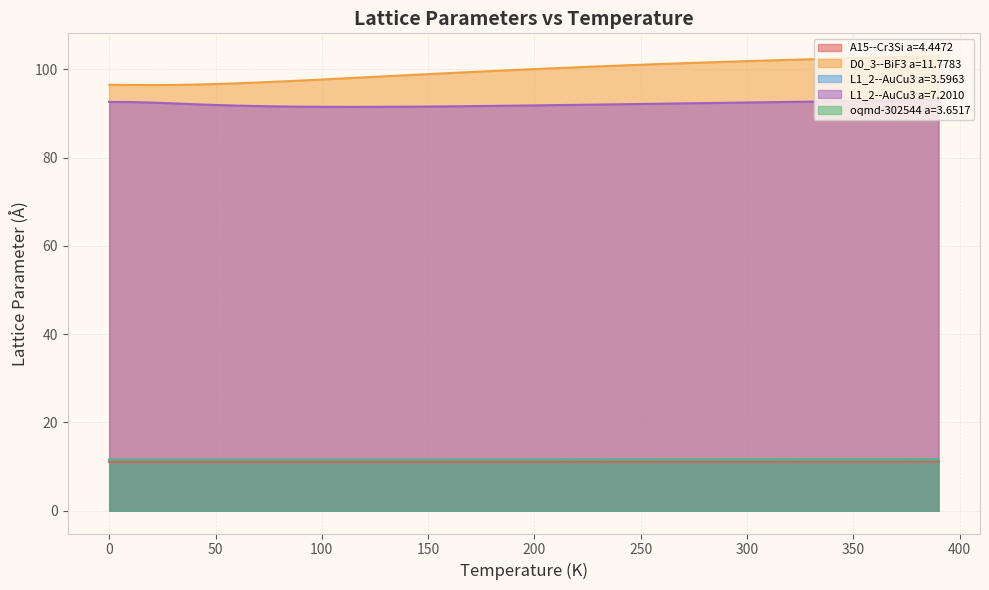

Which series has the largest total across all categories?

D0_3--BiF3 a=11.7783